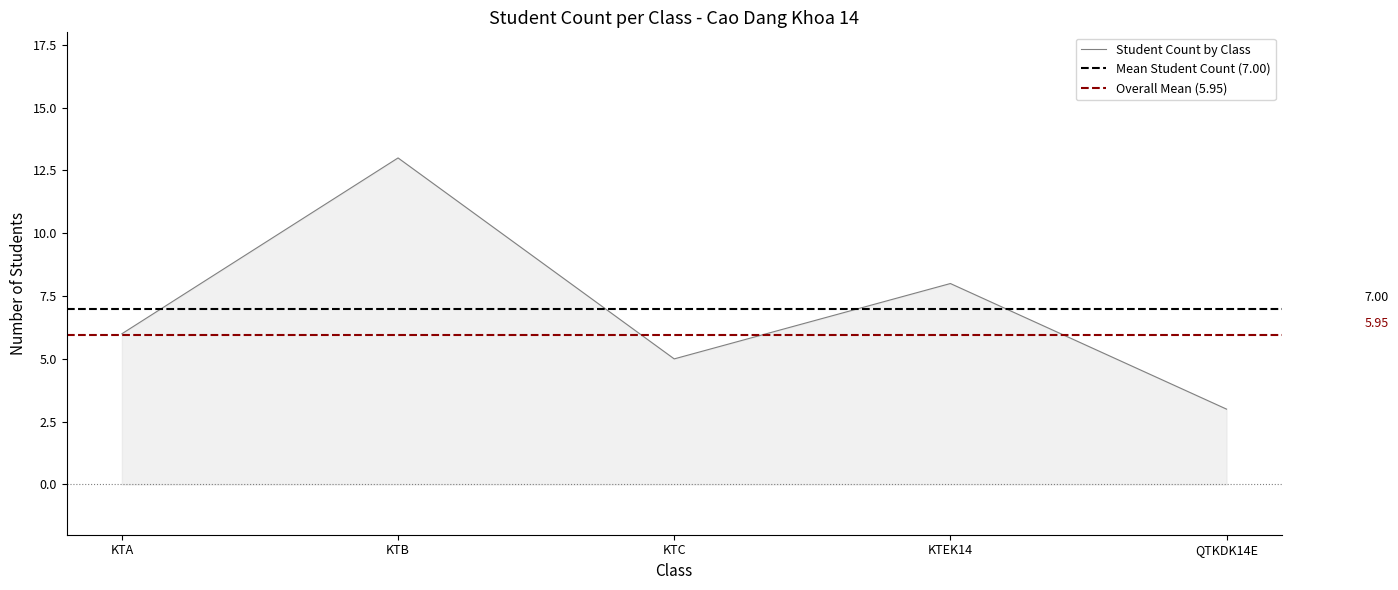

At which category does the data reach its first local peak?

KTB